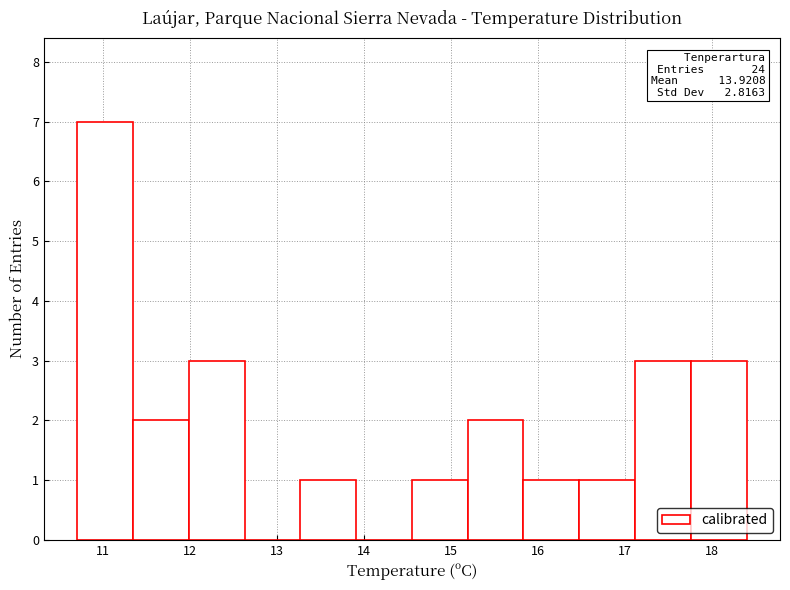

Which range on the x-axis has the tallest bar?

10.7 to 11.3